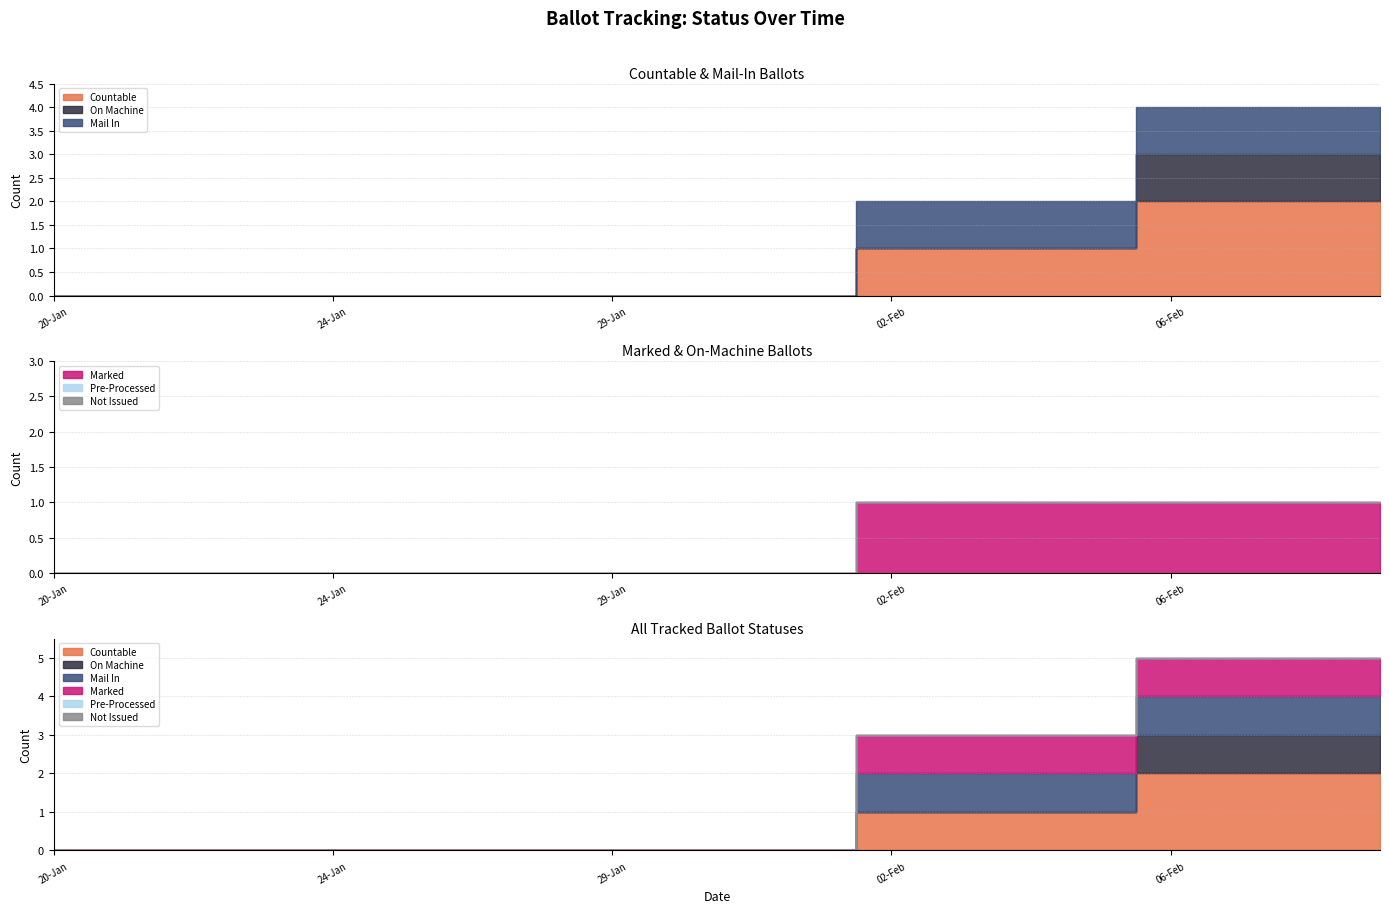

What position from the right is 23-Jan?

17